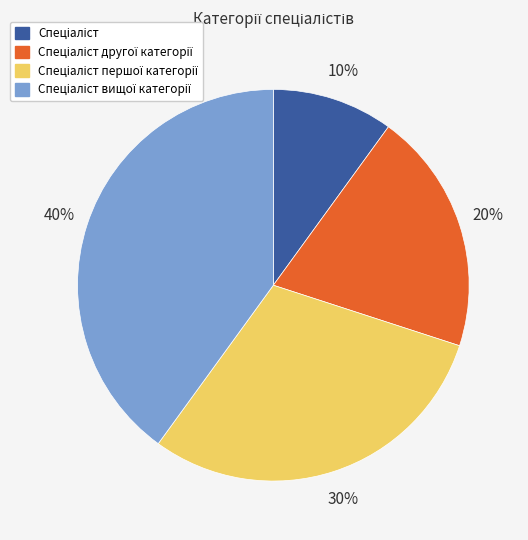

Count the number of slices in the pie.

4